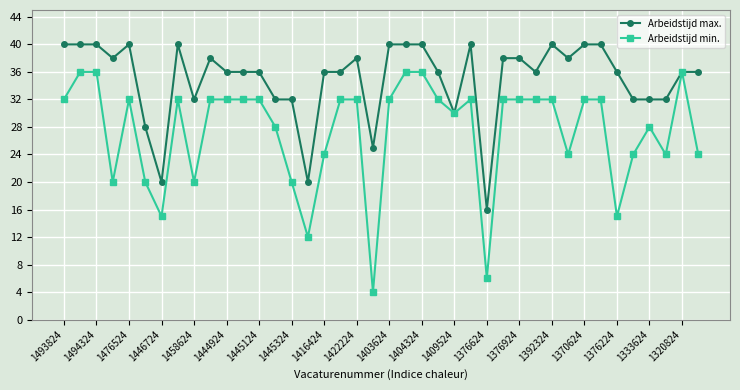

Count the number of categories in the chart.

40